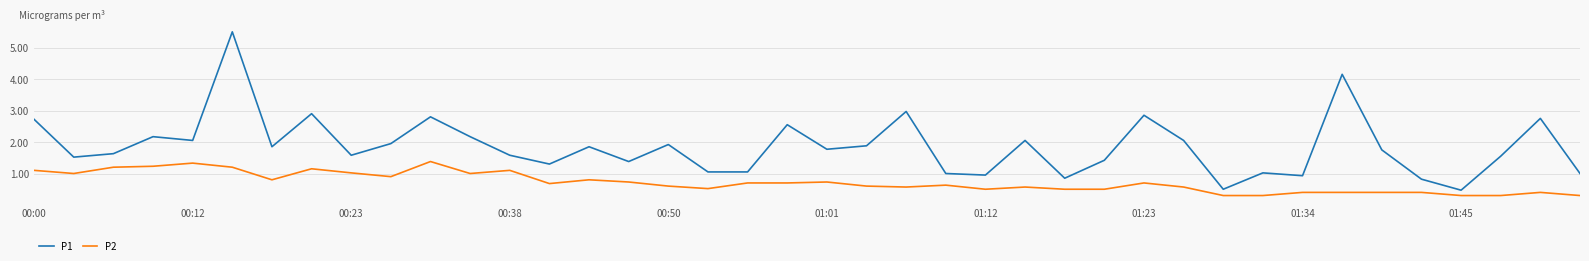

Rank the series by their average value, from highest to lowest.

P1, P2